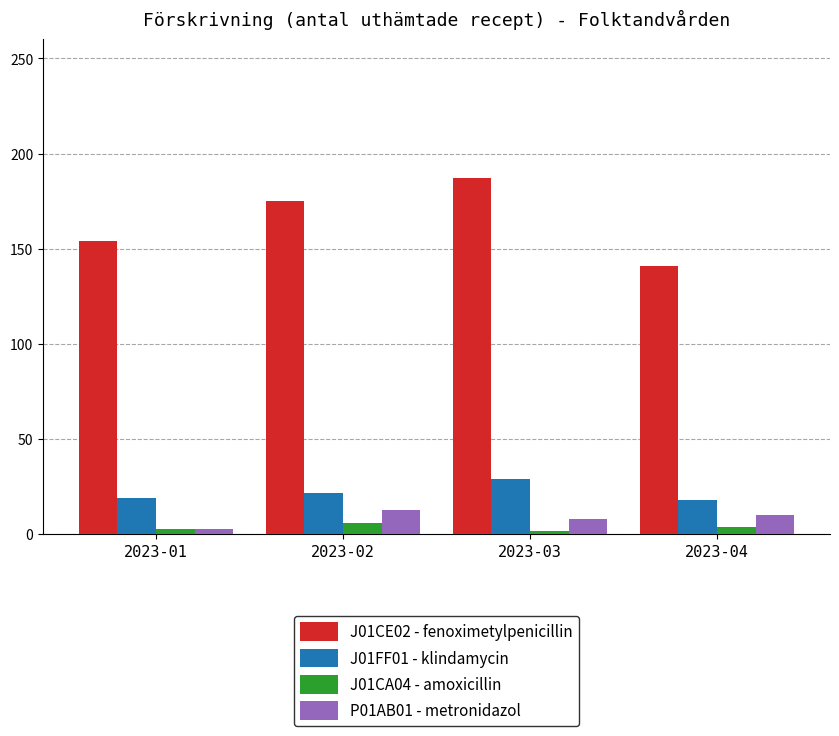

Which series changed the most between 2023-02 and 2023-04?

J01CE02 - fenoximetylpenicillin